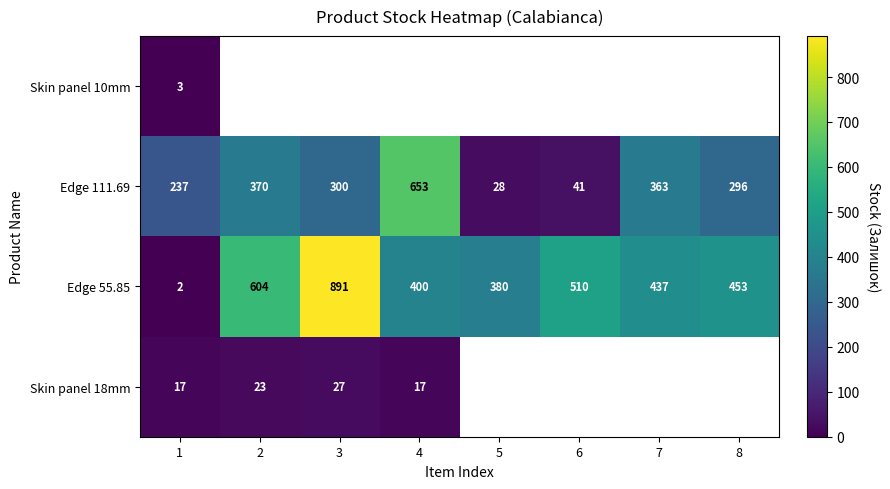

Between 3 and 7, which is larger?

7